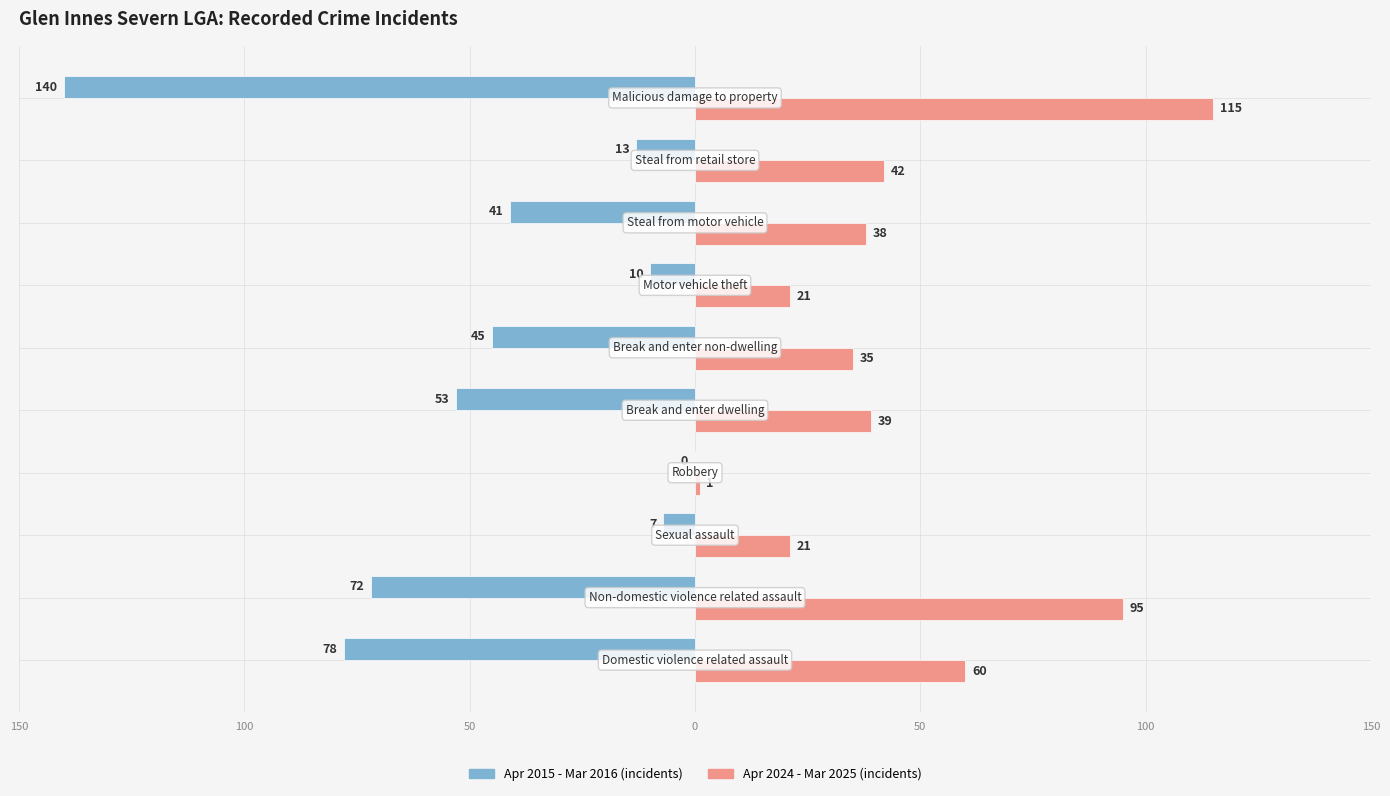

What are all the series names shown in the legend?

Apr 2015 - Mar 2016 (incidents), Apr 2024 - Mar 2025 (incidents)